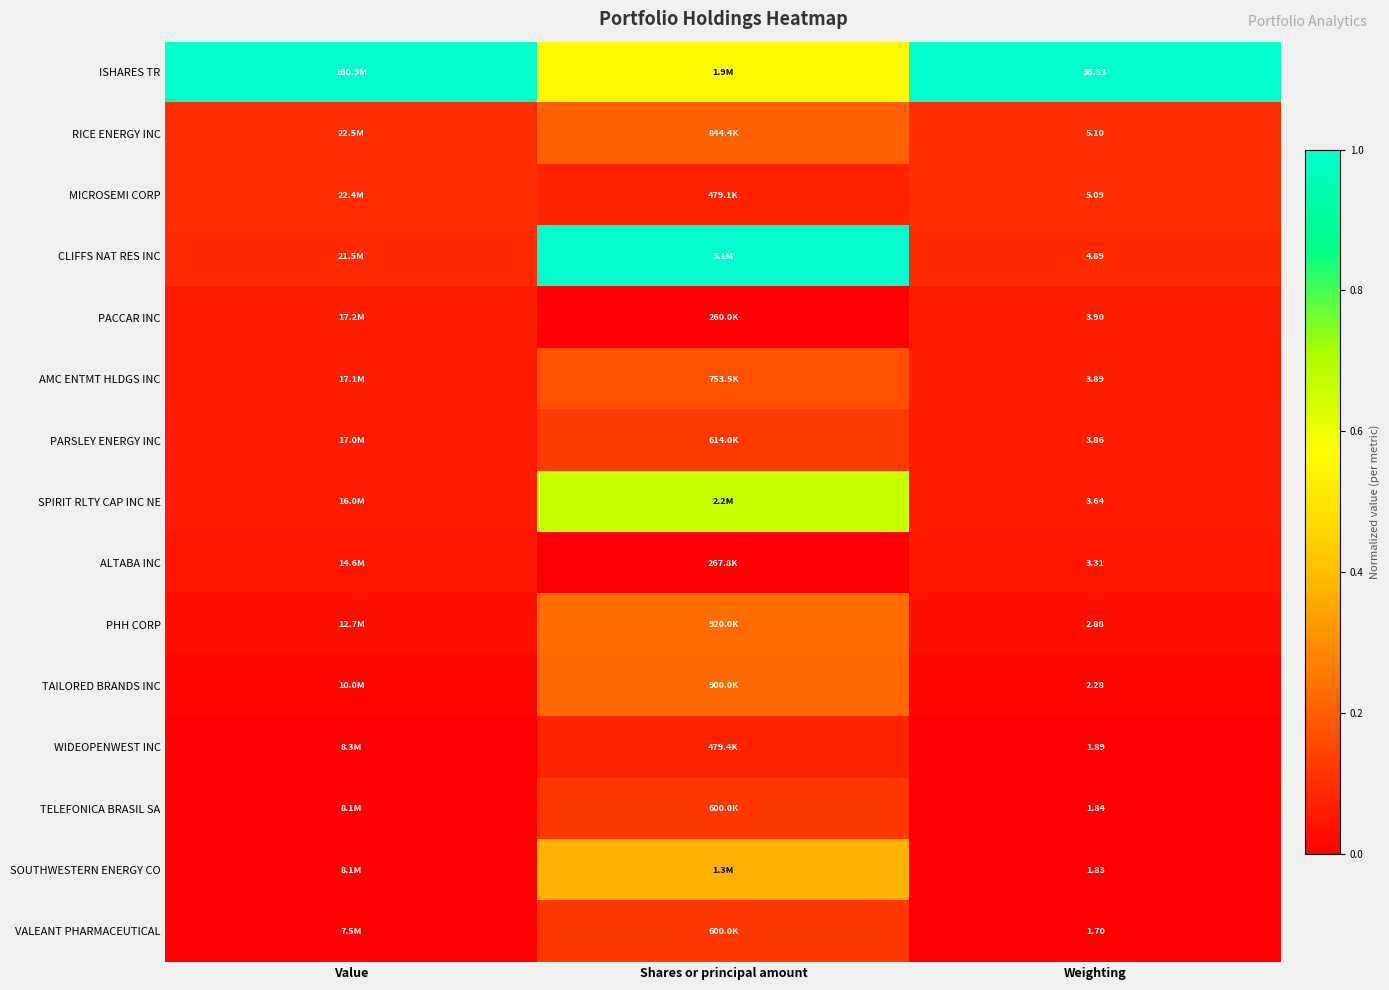

What is the maximum value for ISHARES TR?

1.0